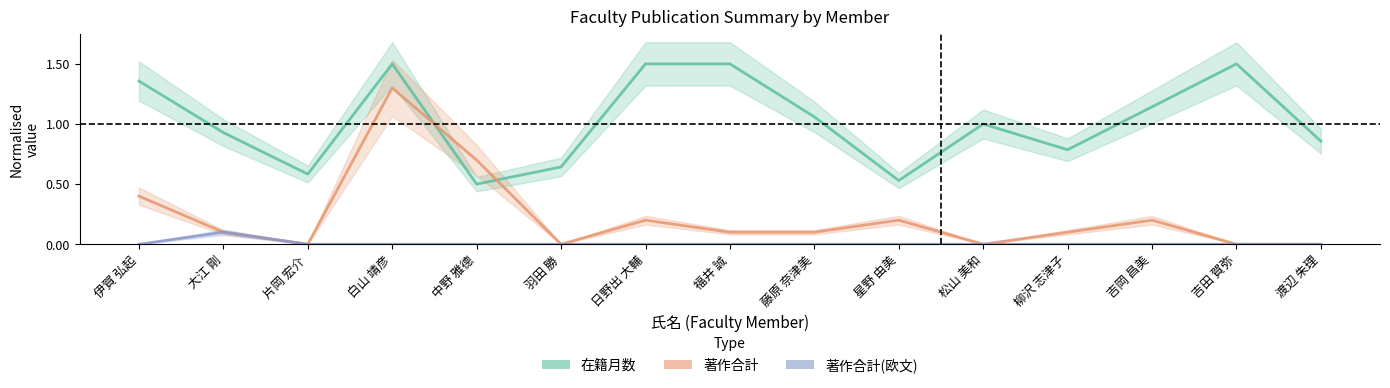

What is the difference between the highest and lowest values at 吉田 賀弥?

1.5